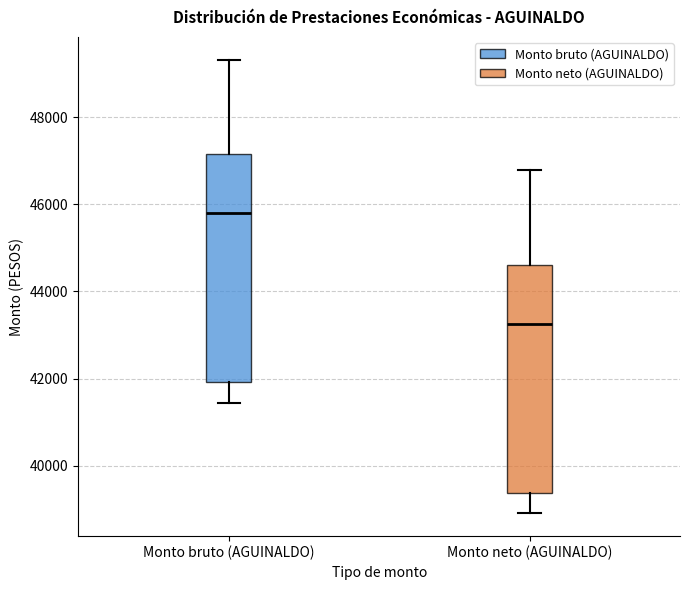

Where does the median line of the box for Monto neto (AGUINALDO) sit on the y-axis? The values are not printed on the chart, so give them approximately, as read against the axis.

43200